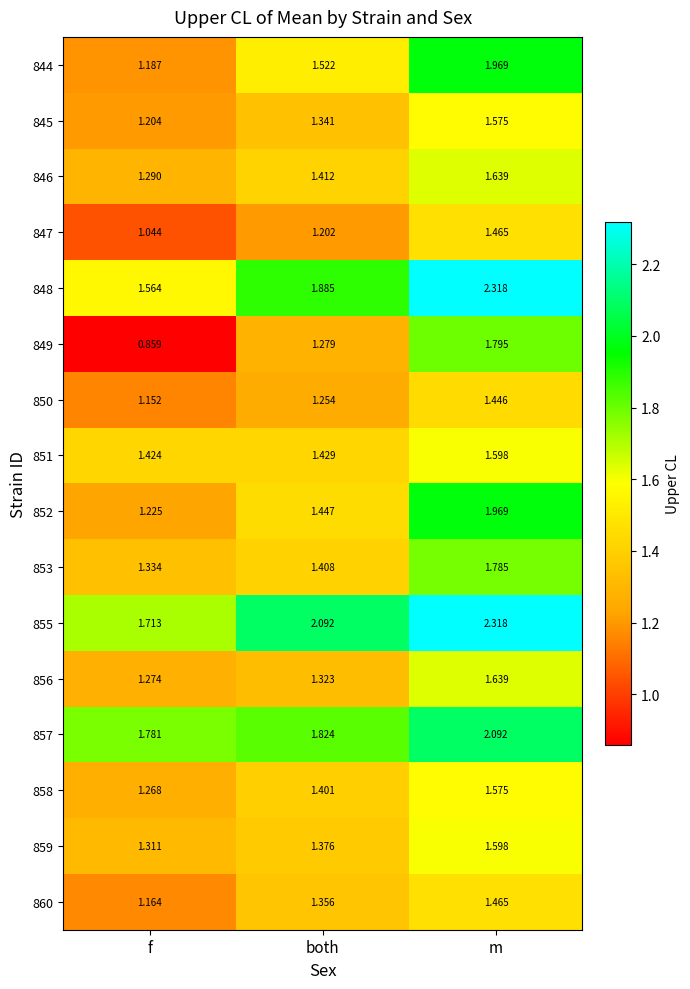

At which label does 850 reach its peak?

m